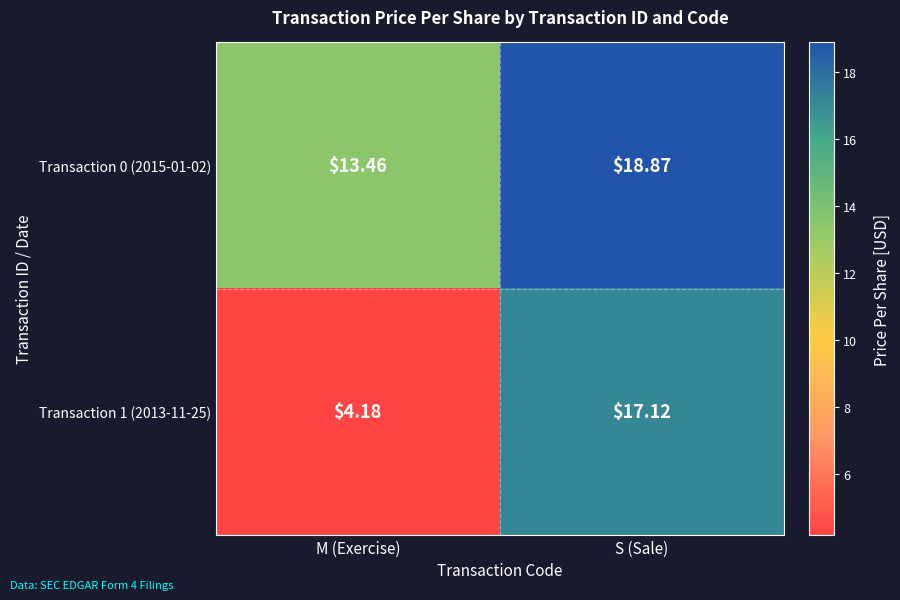

Where does the Transaction 0 (2015-01-02) series first go above 18?

S (Sale)